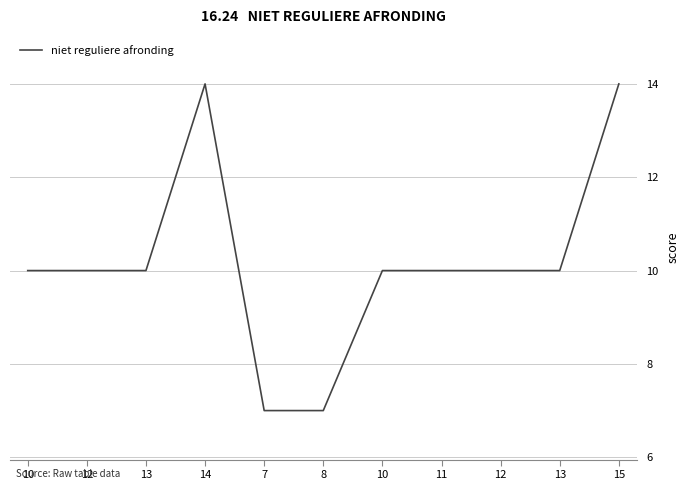

What is the change in value from 14 to 12?

-4